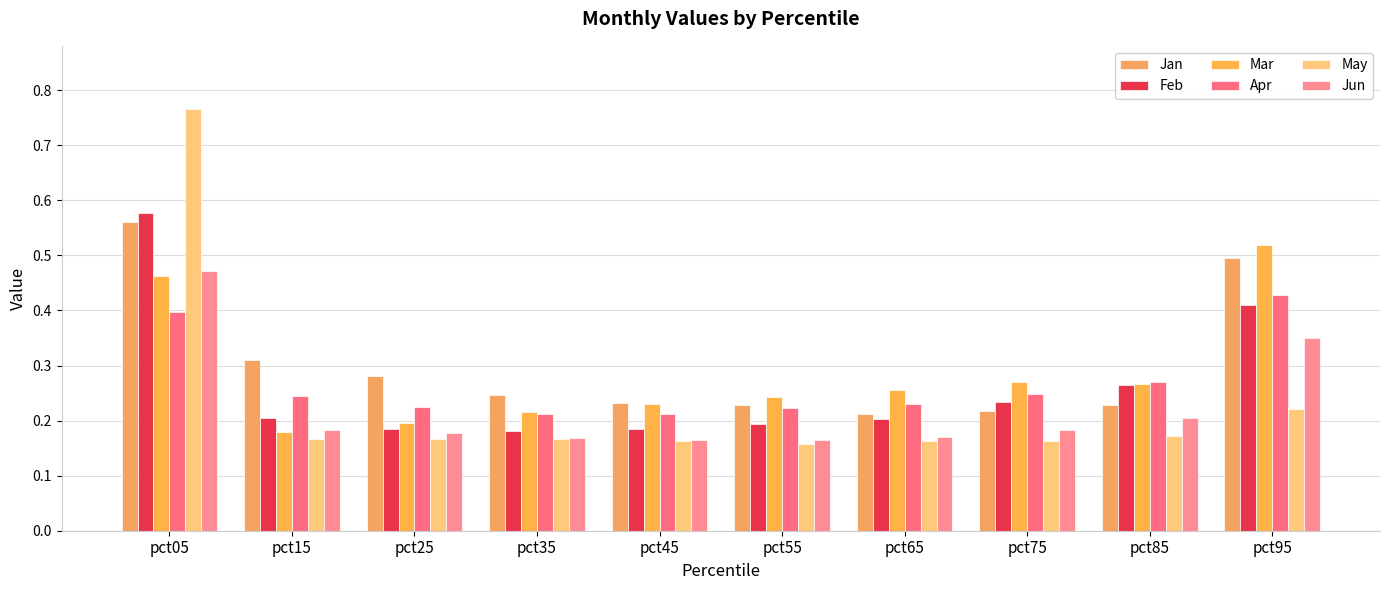

How many bars are there in total?

60